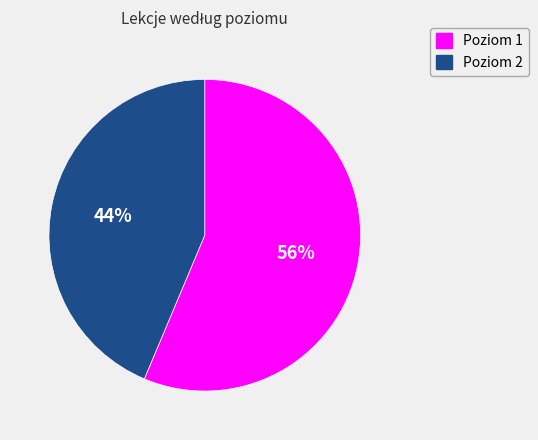

What percentage is the Poziom 2 slice, to the nearest percent?

44%